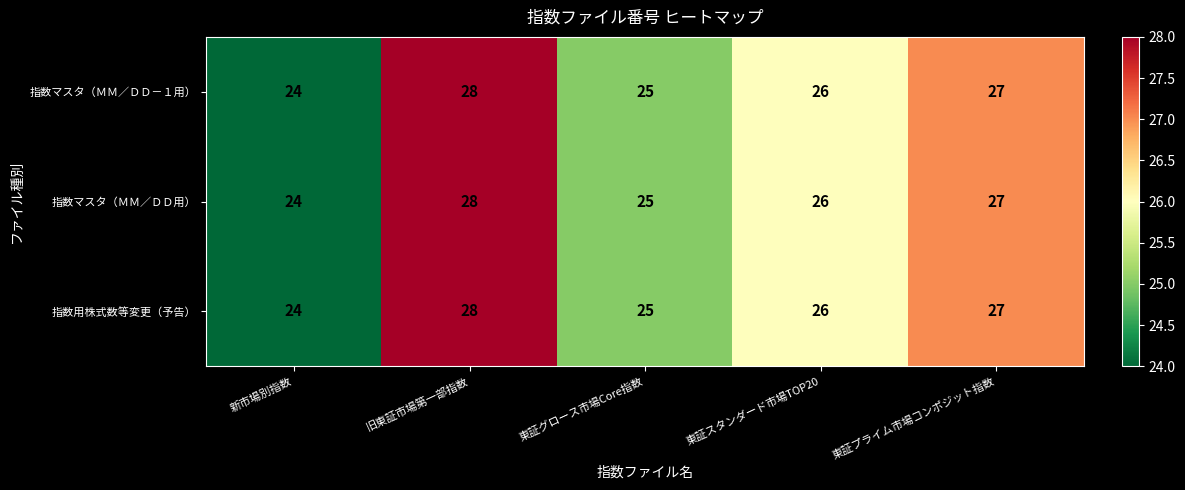

What is the total value across all series at 新市場別指数?

72